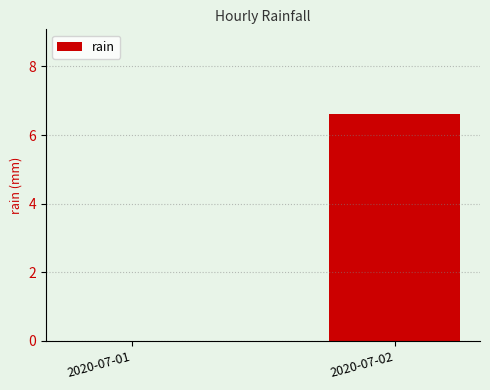

Count the number of categories in the chart.

2